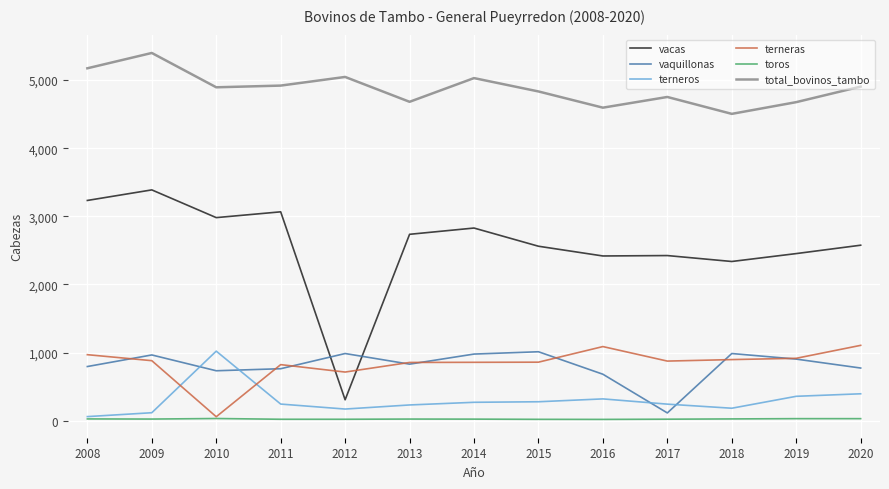

What is the maximum value shown in the chart?

5398